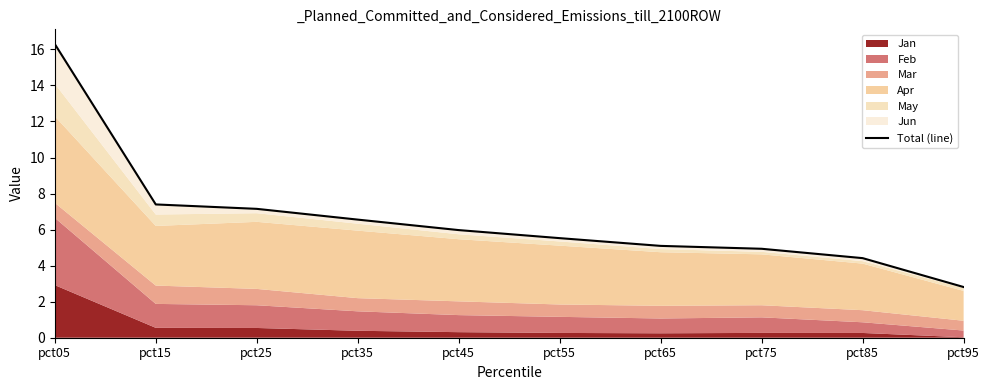

True or false: the data has more than 0 interior local peaks.

False